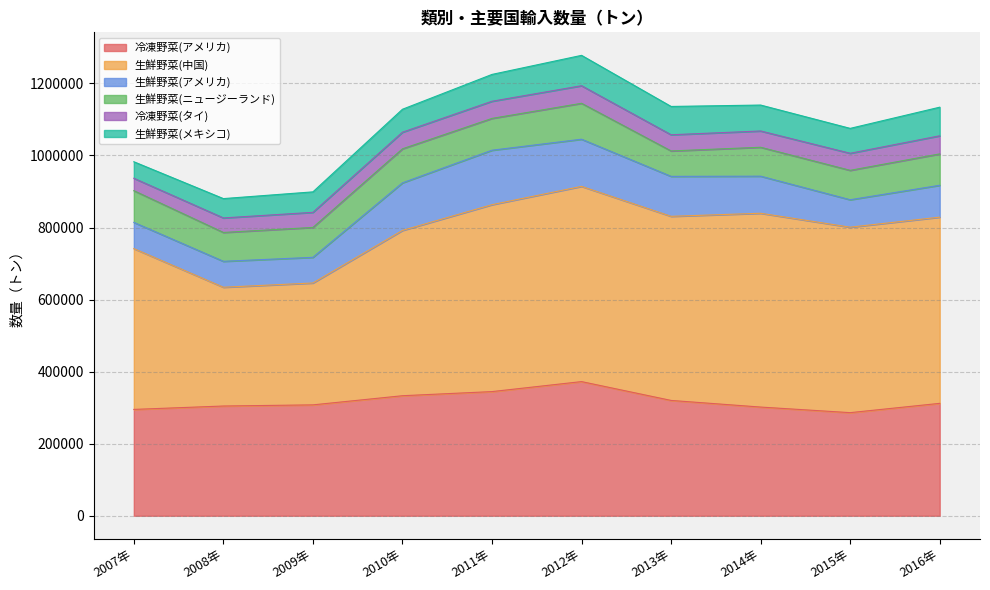

At 2010年, list the series in order from smallest to largest.

冷凍野菜(タイ), 生鮮野菜(メキシコ), 生鮮野菜(ニュージーランド), 生鮮野菜(アメリカ), 冷凍野菜(アメリカ), 生鮮野菜(中国)